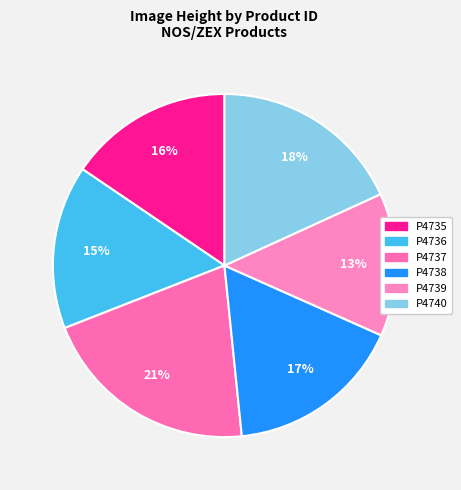

Which slice is the largest?

P4737